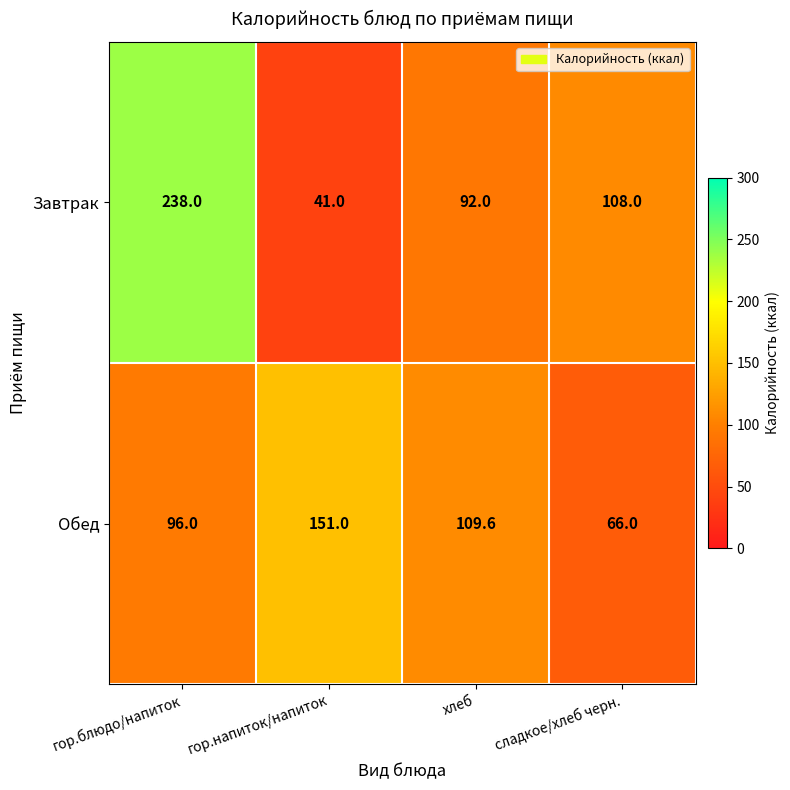

True or false: Завтрак has a value of 238.0 at гор.блюдо/напиток.

True